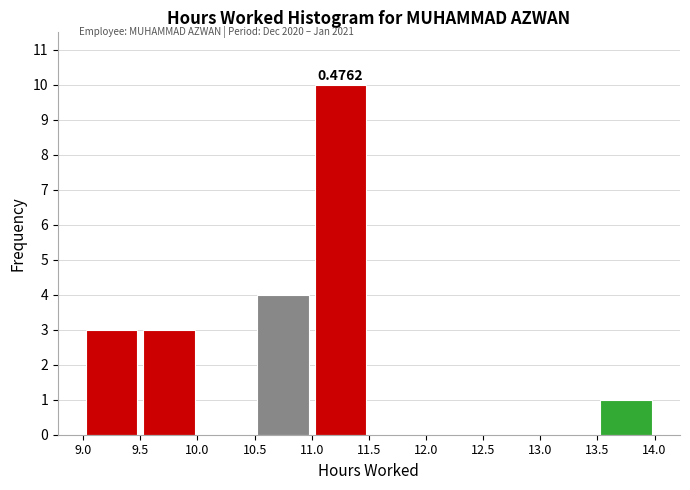

Which range on the x-axis has the tallest bar?

11.0 to 11.5